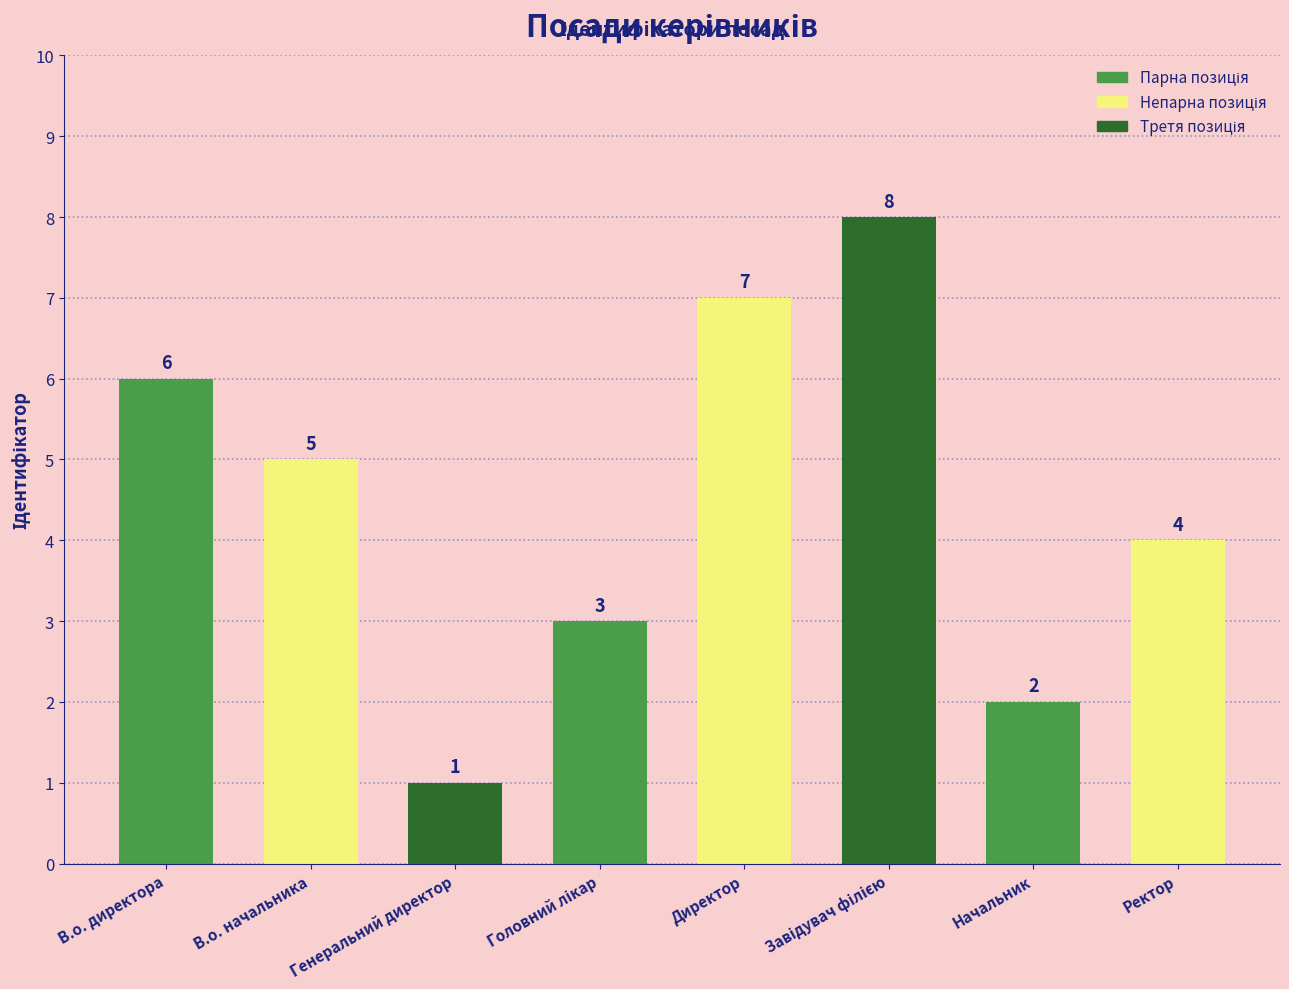

What is the difference between the values at В.о. директора and В.о. начальника?

1